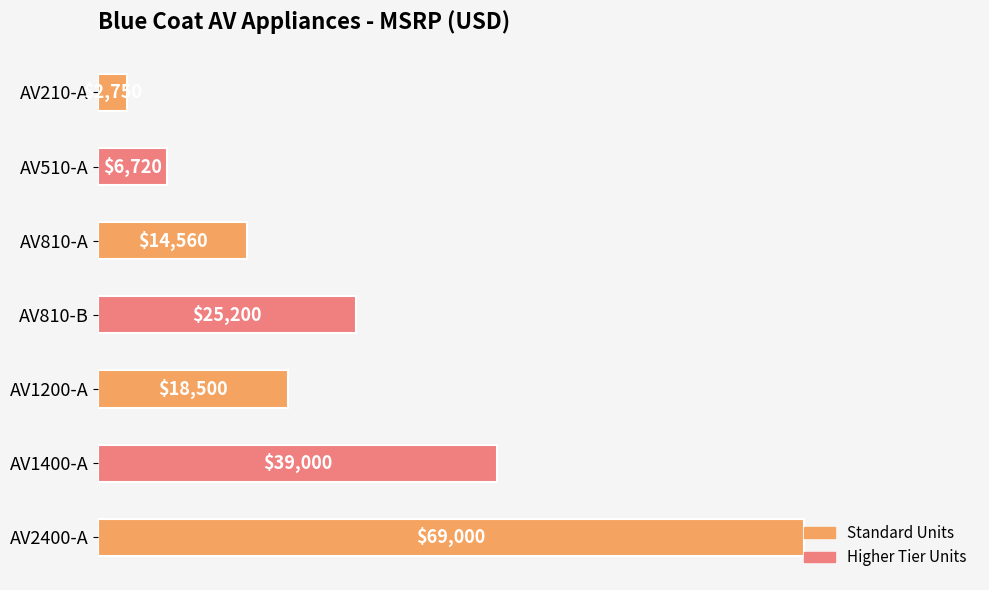

Are the bars grouped side by side (vs. stacked)?

No